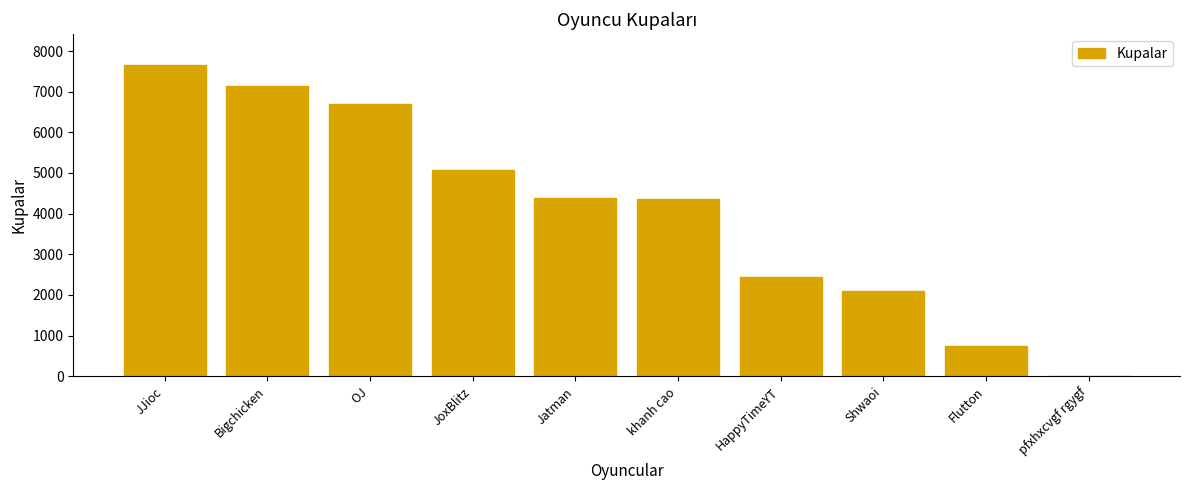

What is the sum of all values?

40573